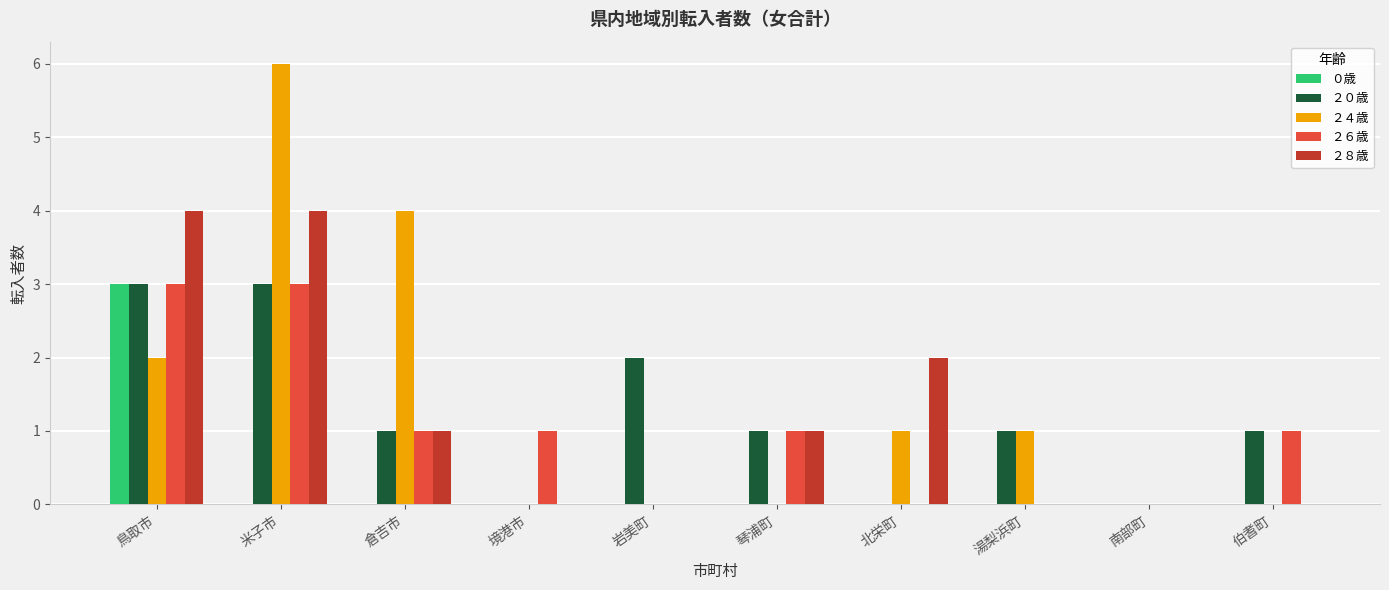

How many groups of bars are there?

10